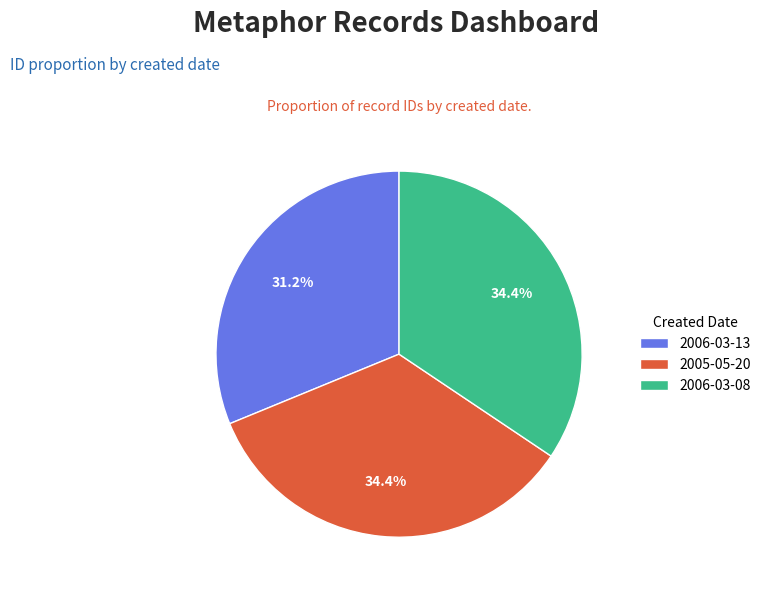

Is there any slice that represents more than half of the pie?

No